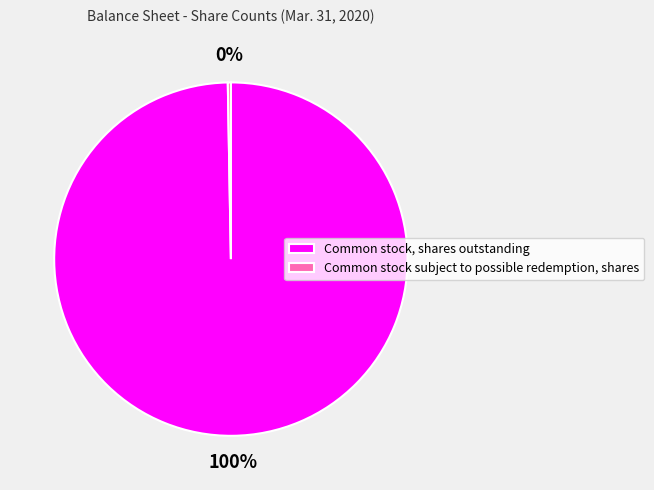

Count the number of slices in the pie.

2